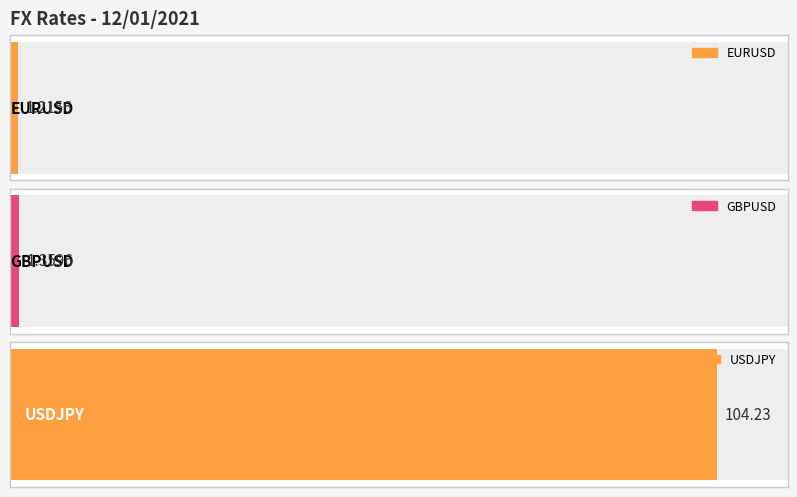

Between EURUSD and USDJPY, which is larger?

USDJPY